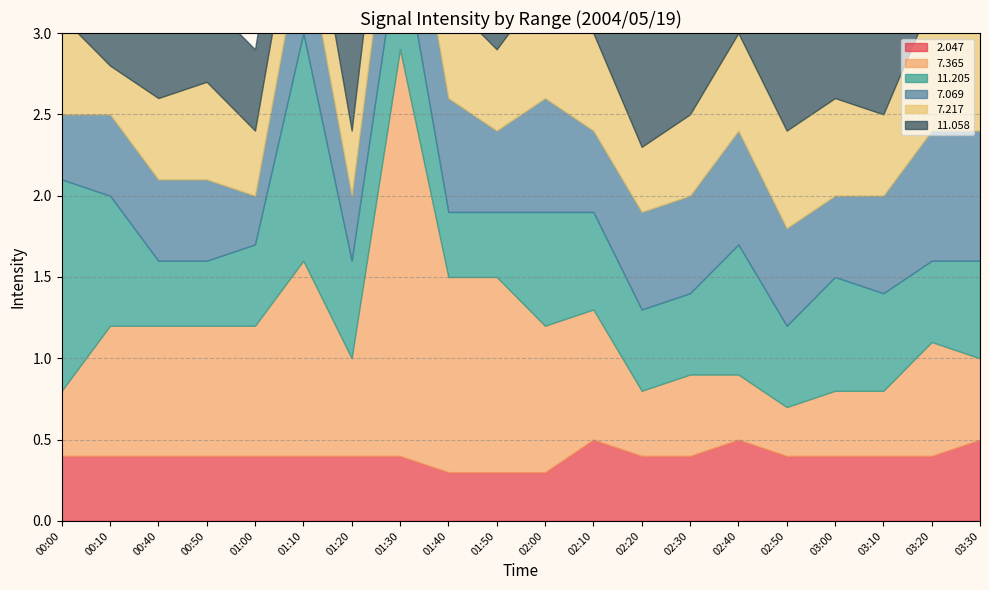

At which category is the sum across all series the highest?

01:30